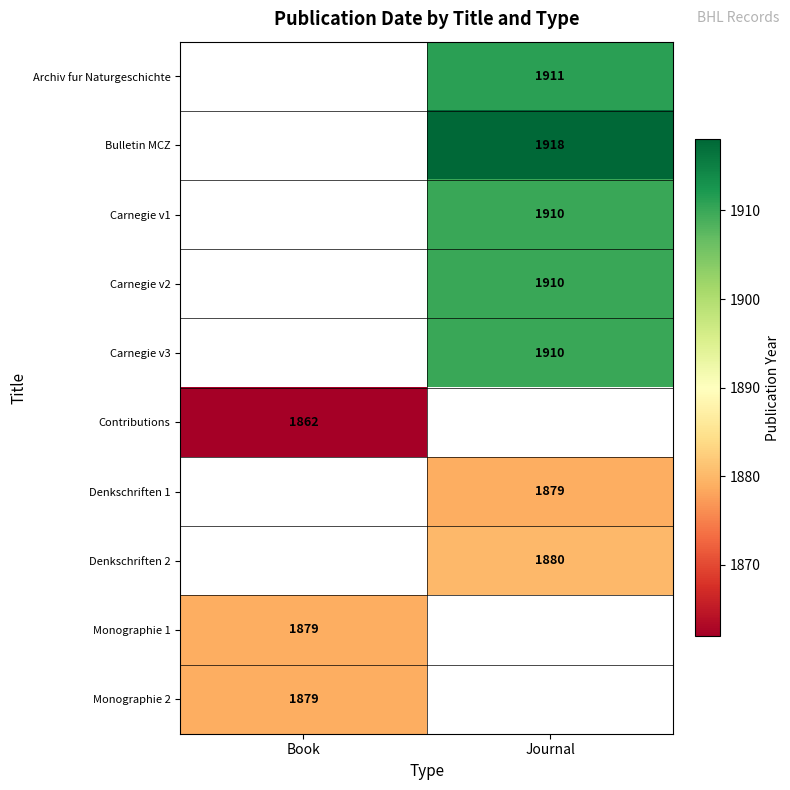

The Bulletin MCZ series shows 1918 at Journal. True or false?

True